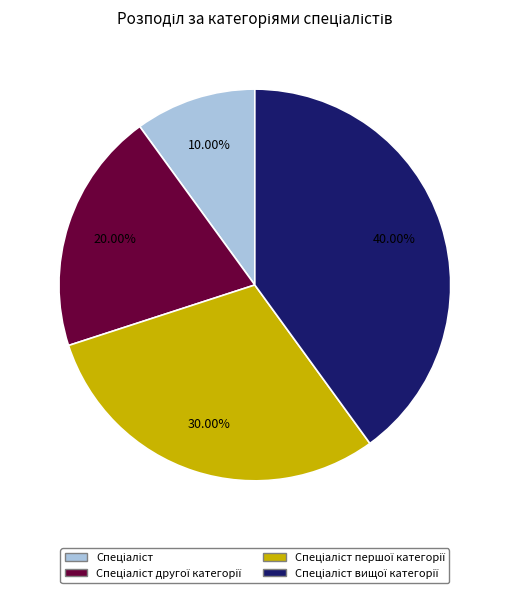

Is there any slice that represents more than half of the pie?

No